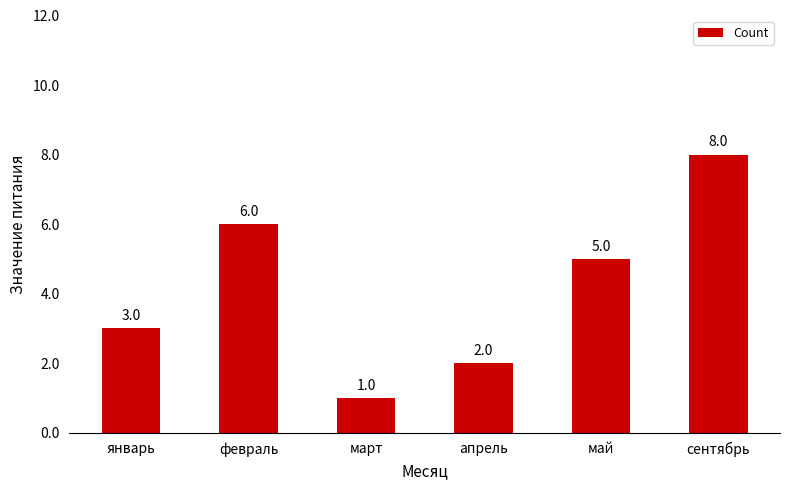

How many data points does each series have?

6